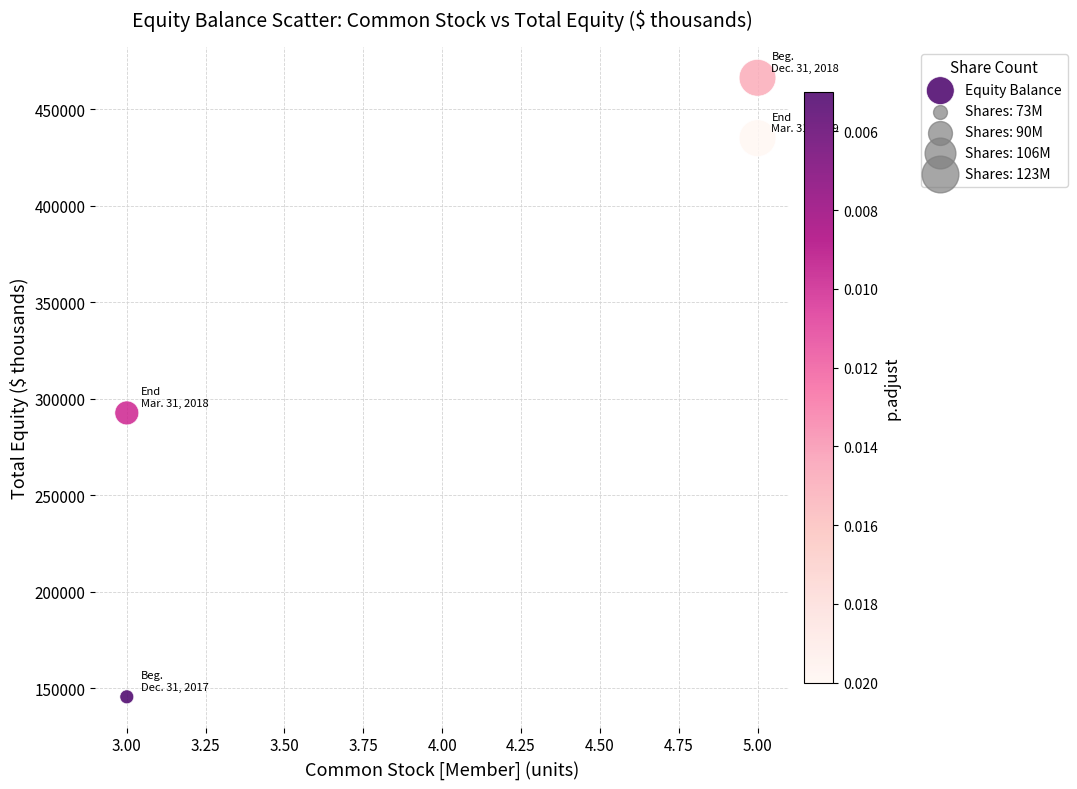

What Y value in the scatter plot is closest to 305837?

292558